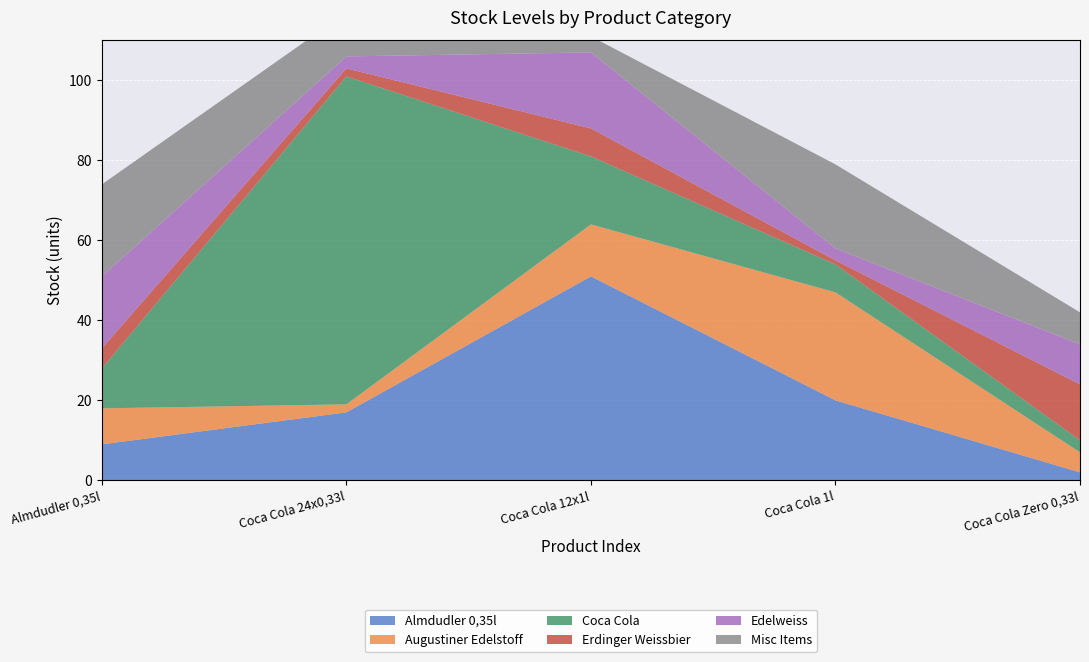

Reading right to left, transcribe all the data shown in this chart.

Almdudler 0,35l: 2	20	51	17	9
Augustiner Edelstoff: 5	27	13	2	9
Coca Cola: 3	7	17	82	10
Erdinger Weissbier: 14	1	7	2	5
Edelweiss: 10	3	19	3	18
Misc Items: 8	21	4	11	23